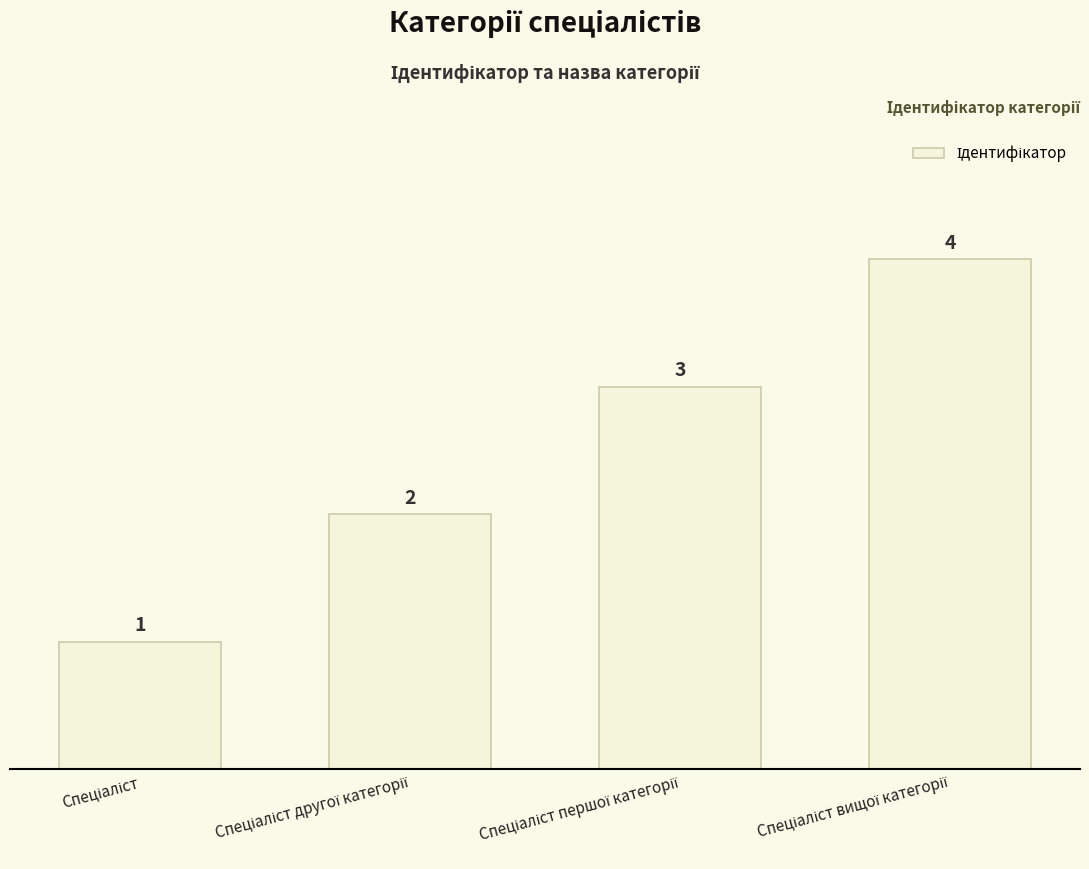

What is the difference between the maximum and minimum values?

3